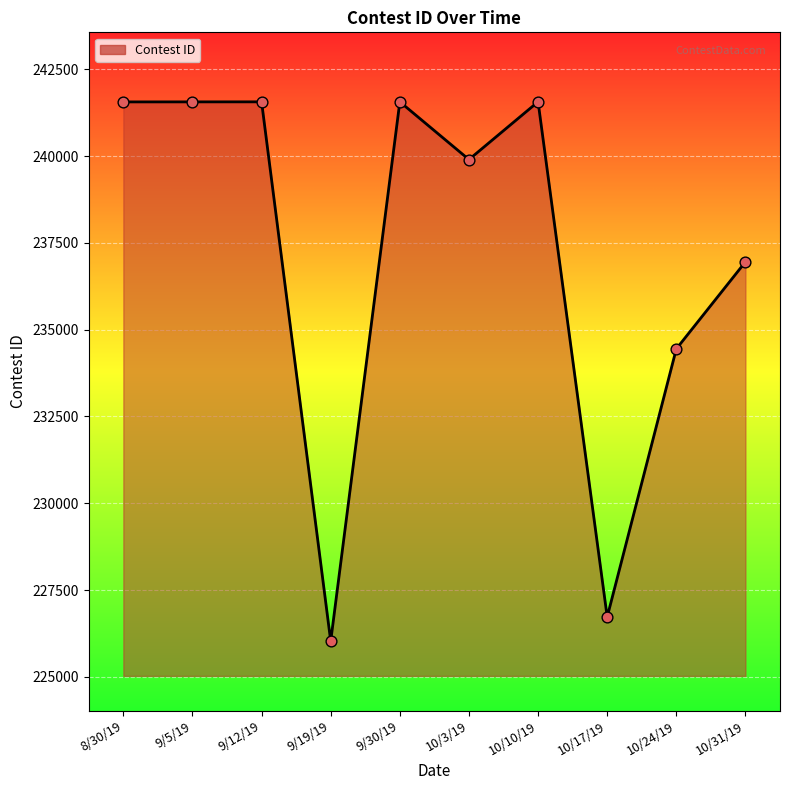

Which has a higher value, 9/12/19 or 10/3/19?

9/12/19